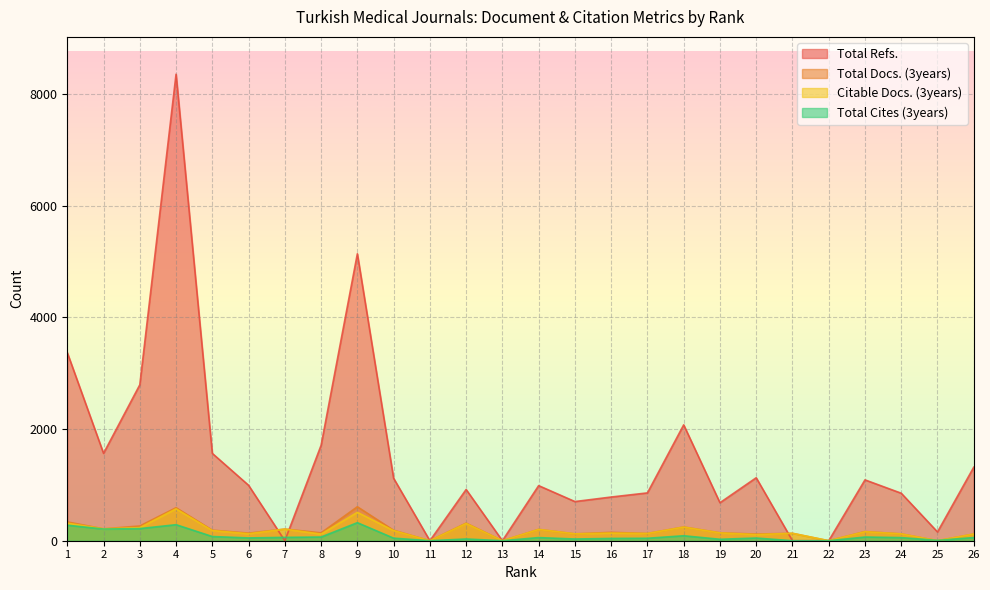

What is the maximum value for Total Cites (3years)?

323